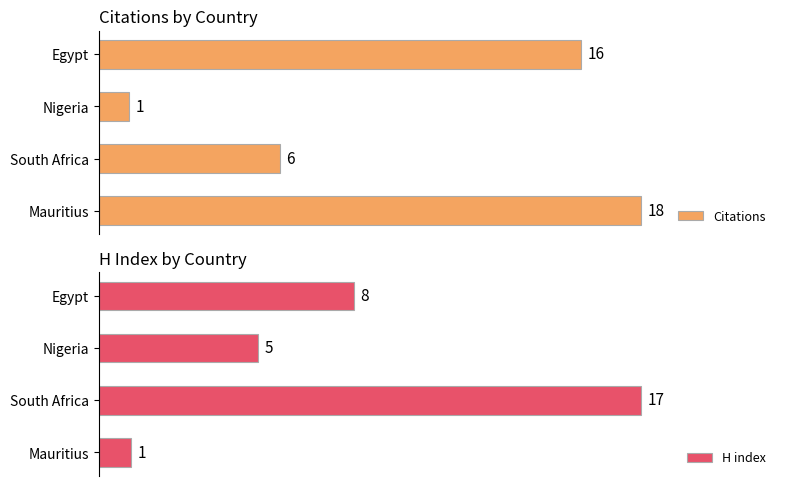

How many Citations values are between 6 and 18?

3